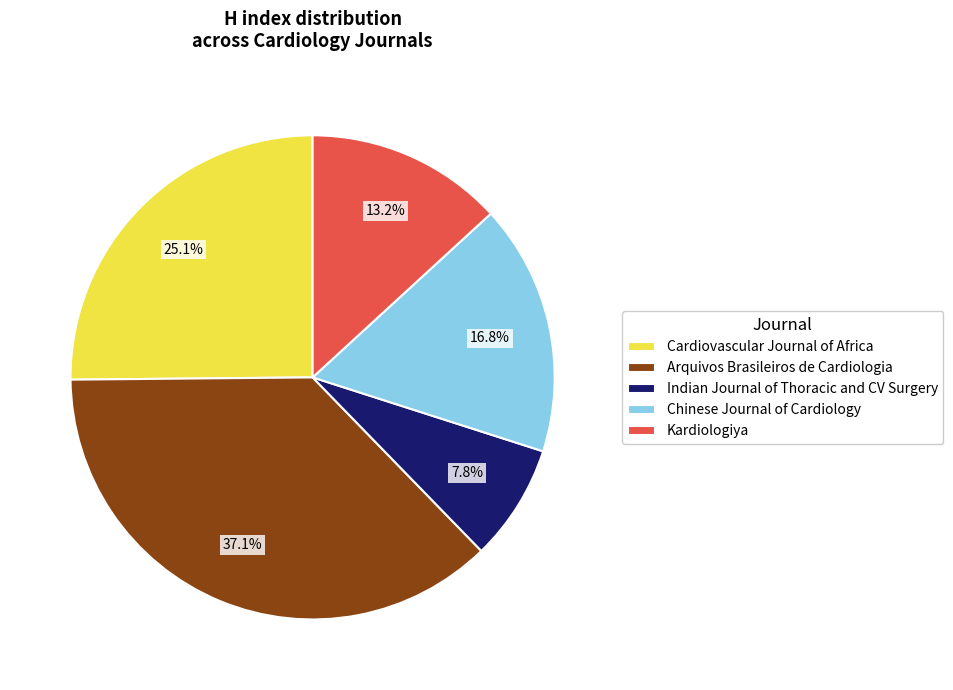

Combined, do Cardiovascular Journal of Africa and Arquivos Brasileiros de Cardiologia account for over 50%?

Yes